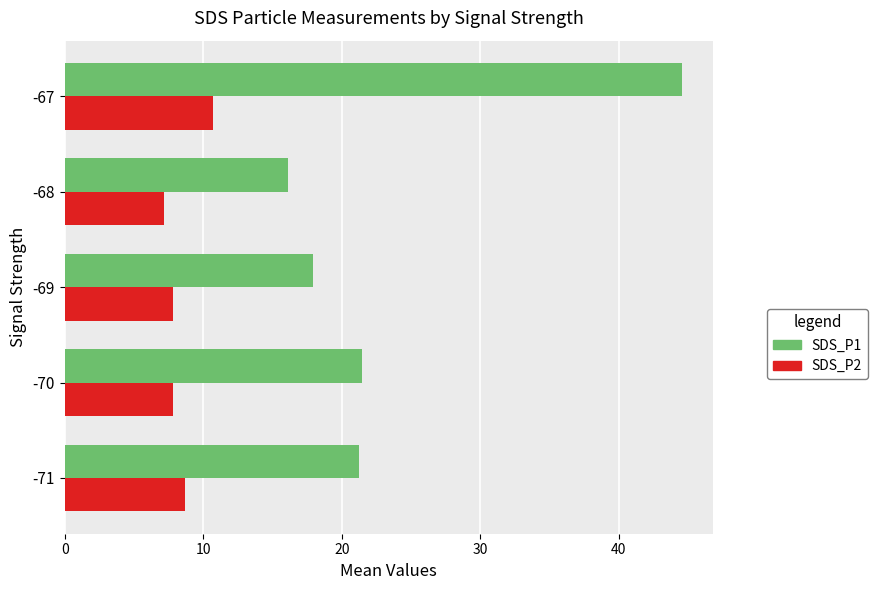

Which series has the largest total across all categories?

SDS_P1